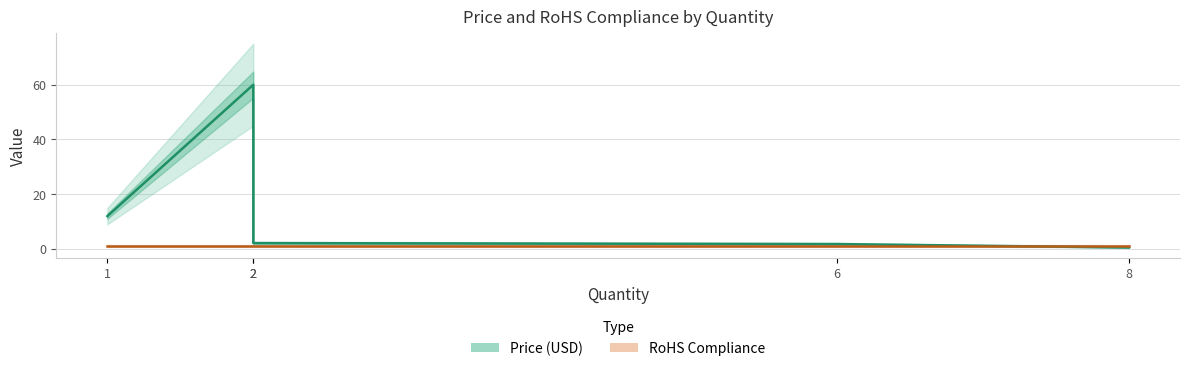

Where is Price (USD) nearest to the value 30?

1